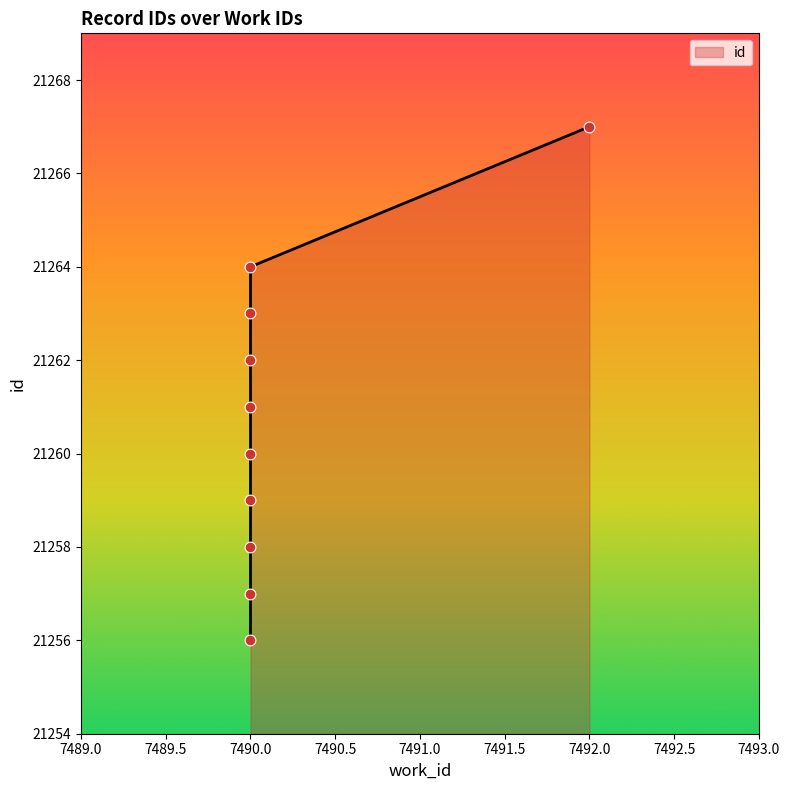

What is the change in value from 21259 to 21264?

+5